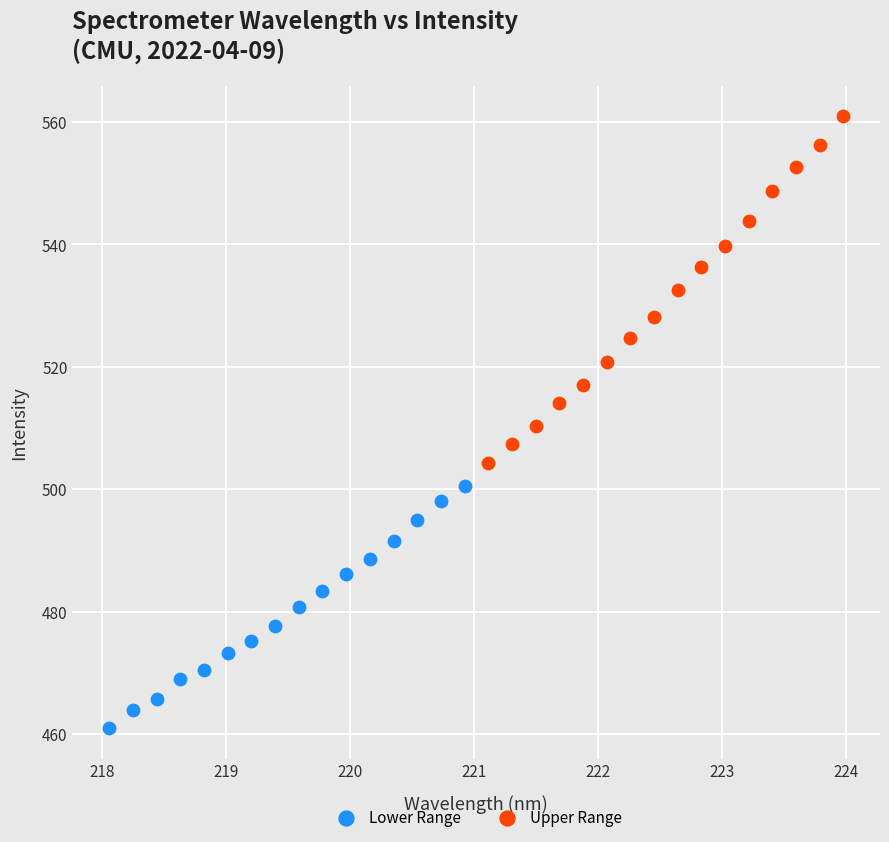

Which series reaches the minimum Y coordinate?

Lower Range